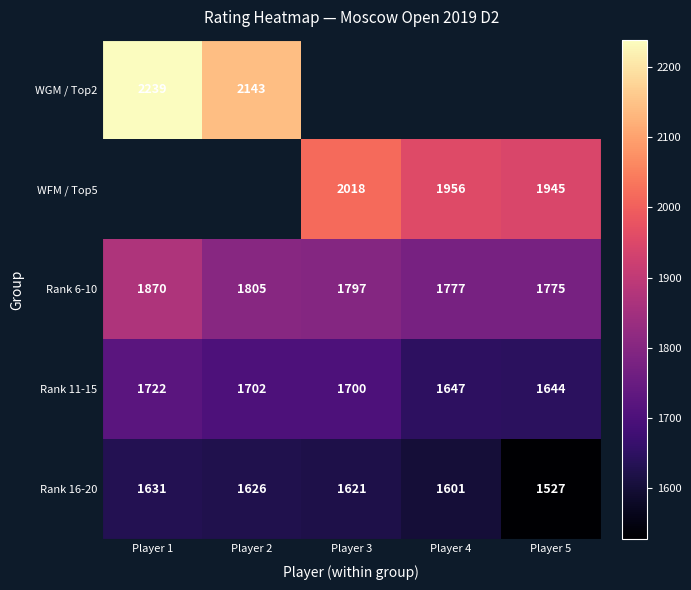

Is the value of WFM / Top5 at Player 5 greater than the value of WGM / Top2 at Player 2?

No